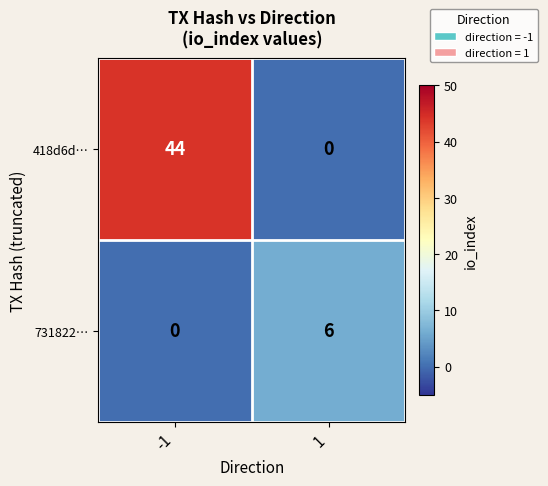

The 731822… series shows 2 at -1. True or false?

False